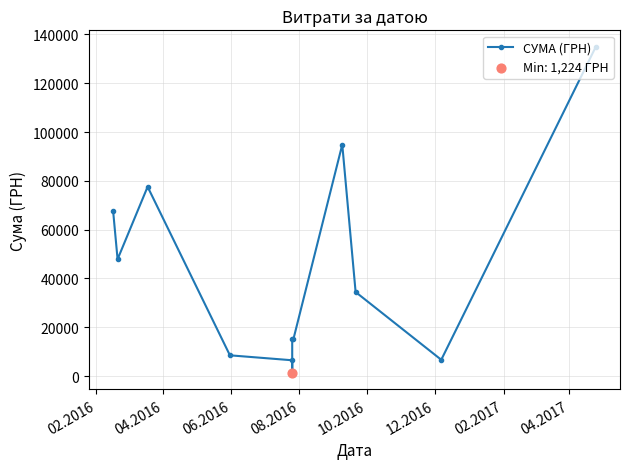

Which has a higher value, 08.2016 or 04.2017?

04.2017